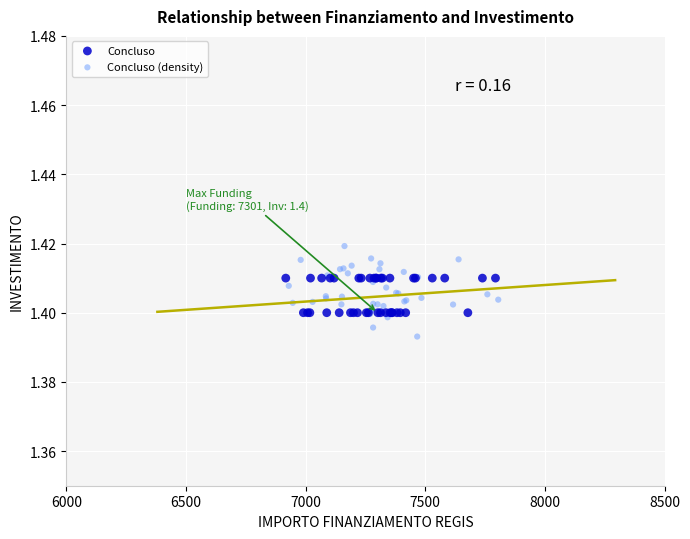

Which series contains the lowest Y value?

Concluso (density)